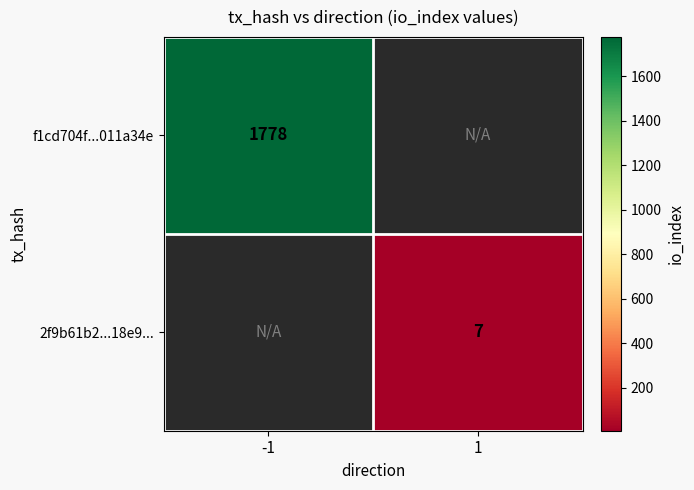

Is the value of 2f9b61b2...18e9... at 1 greater than the value of f1cd704f...011a34e at -1?

No